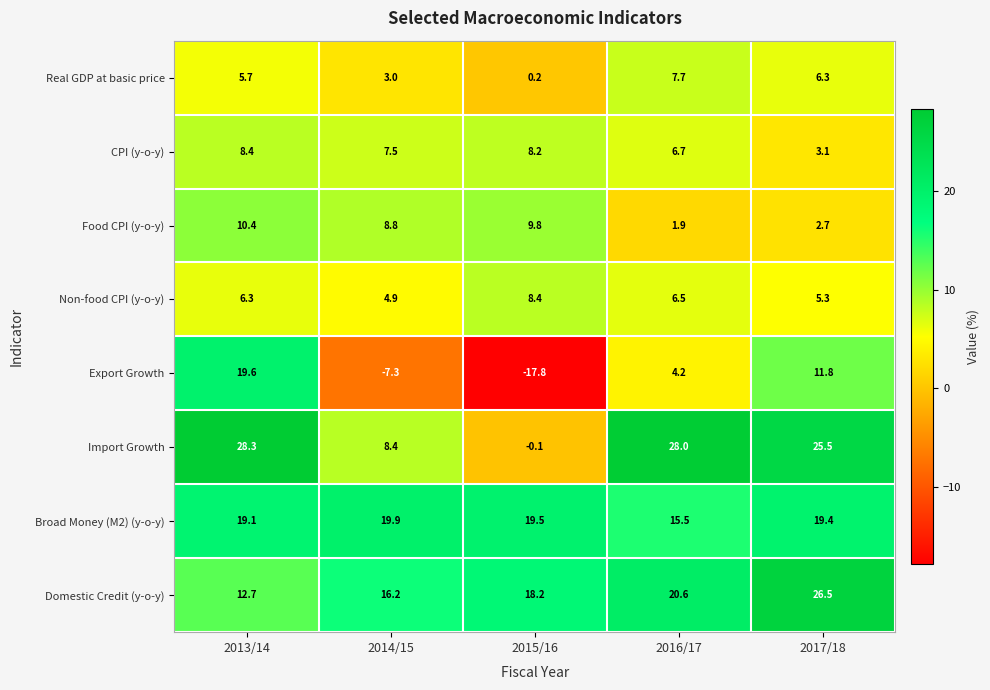

What is the greatest value displayed?

28.3